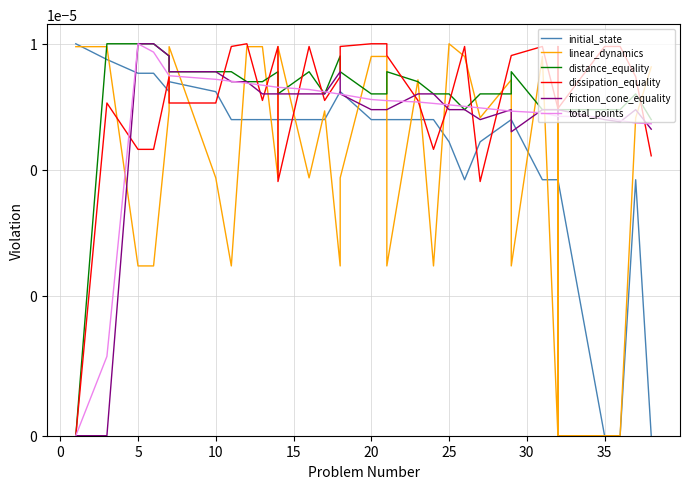

What are all the series names shown in the legend?

initial_state, linear_dynamics, distance_equality, dissipation_equality, friction_cone_equality, total_points